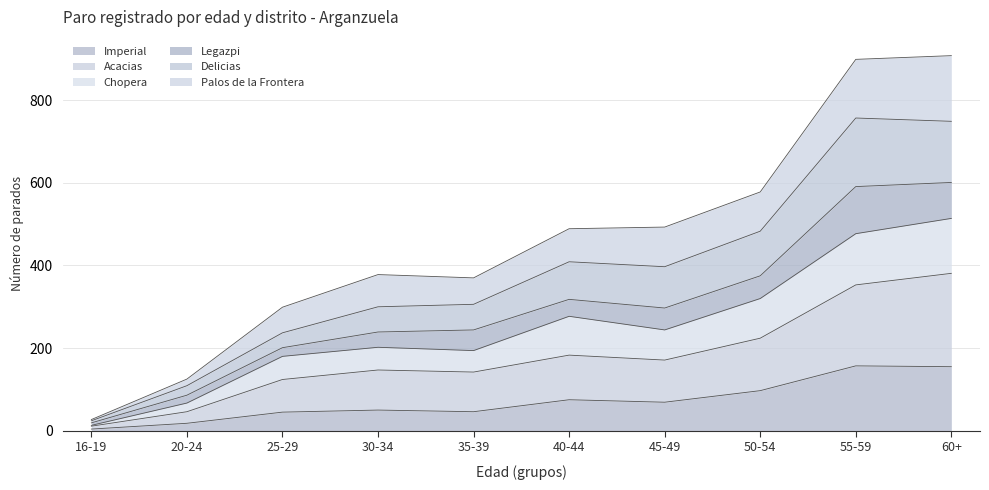

At which label does Palos de la Frontera reach its minimum?

16-19